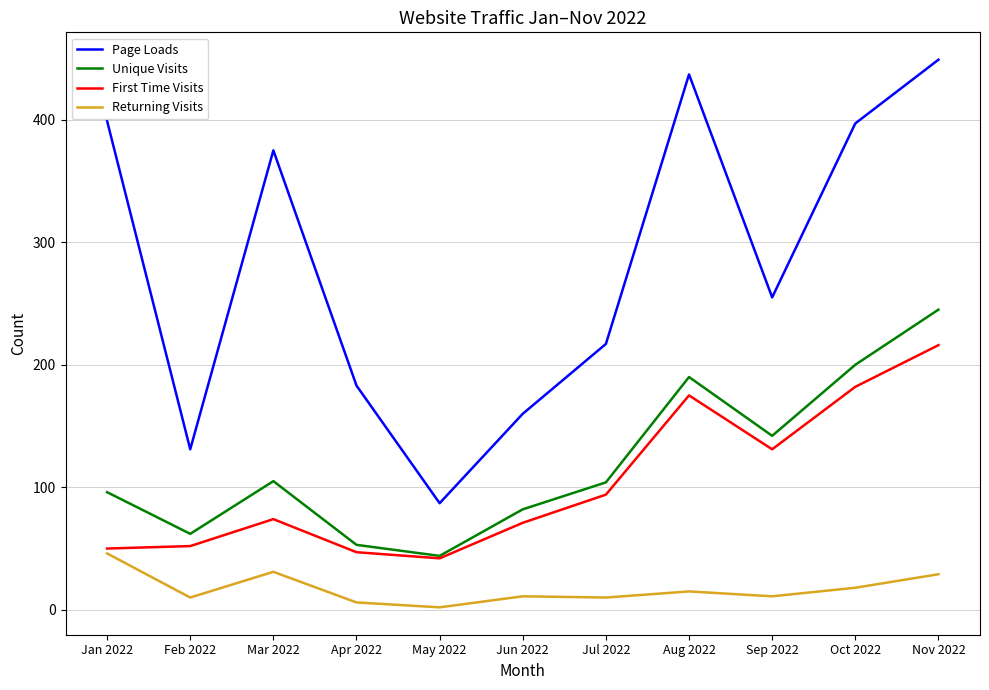

The Page Loads series shows 399 at Jan 2022. True or false?

True